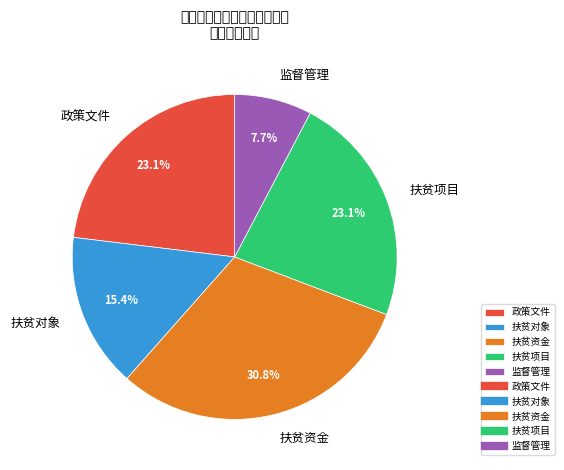

What percentage is NOT represented by 扶贫对象?

84.6%